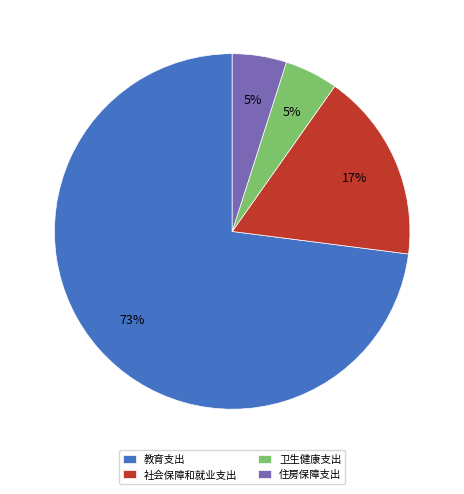

The 教育支出 slice represents 73% of the pie. True or false?

True